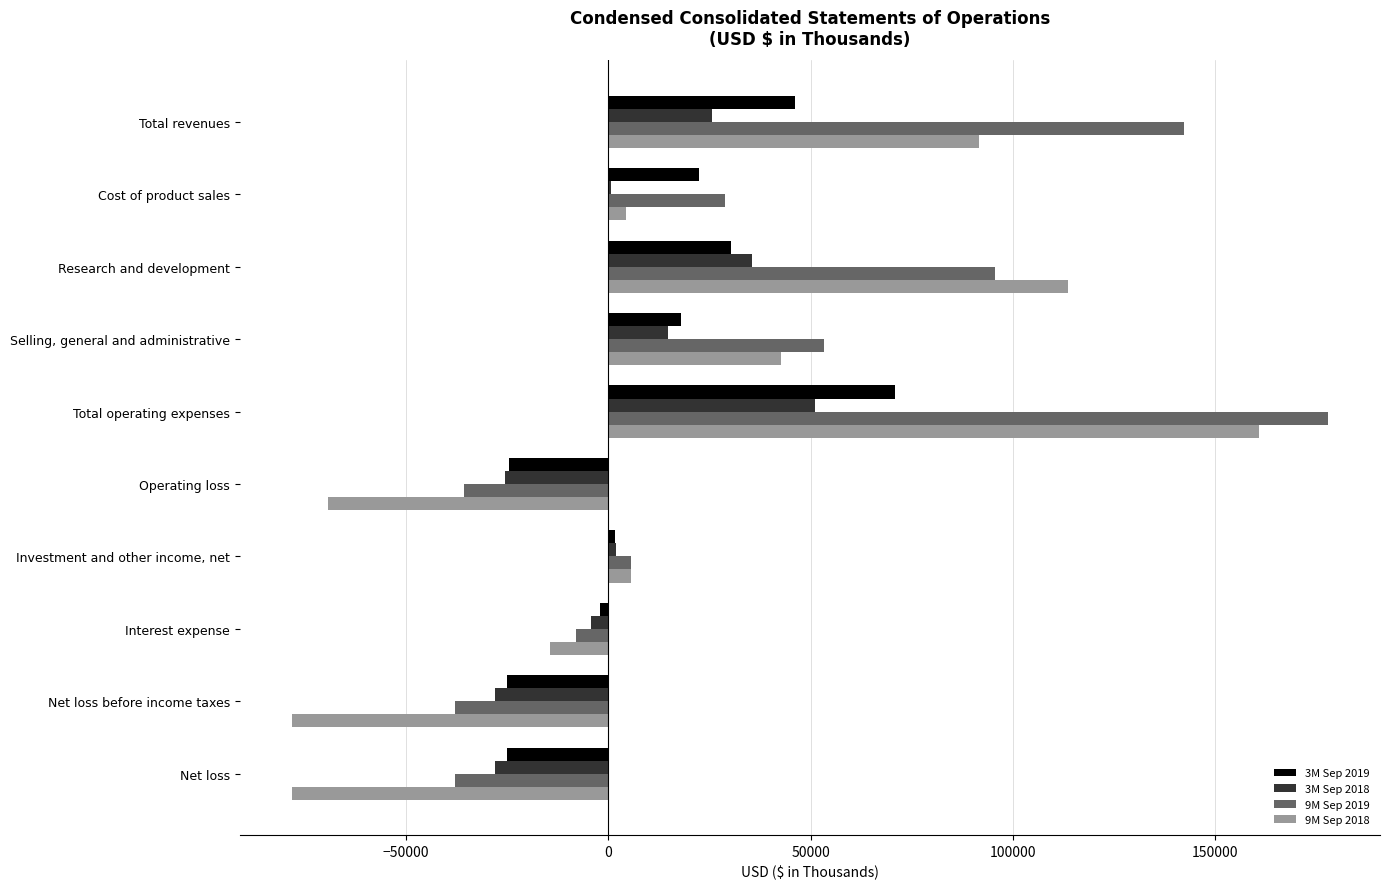

What are all the series names shown in the legend?

3M Sep 2019, 3M Sep 2018, 9M Sep 2019, 9M Sep 2018